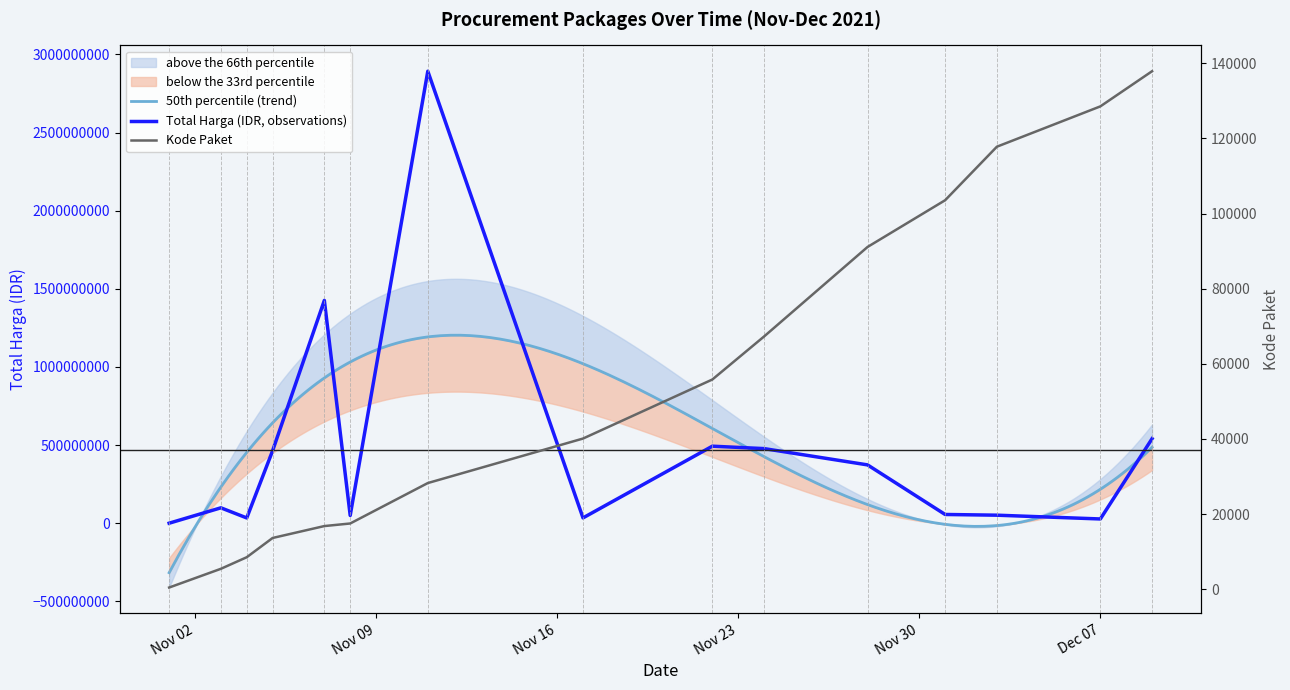

At which label is Total Harga (Juta IDR) closest to 1446227800?

2021-11-07